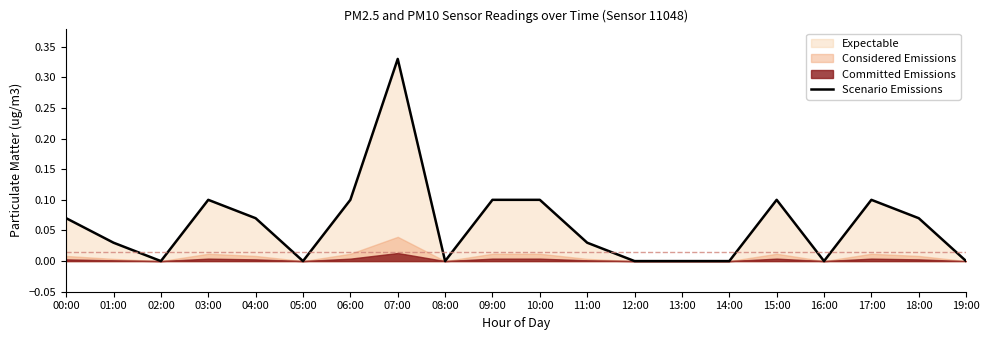

List the labels in order of value, smallest first.

02:00, 05:00, 08:00, 12:00, 13:00, 14:00, 16:00, 19:00, 01:00, 11:00, 00:00, 04:00, 18:00, 03:00, 06:00, 09:00, 10:00, 15:00, 17:00, 07:00